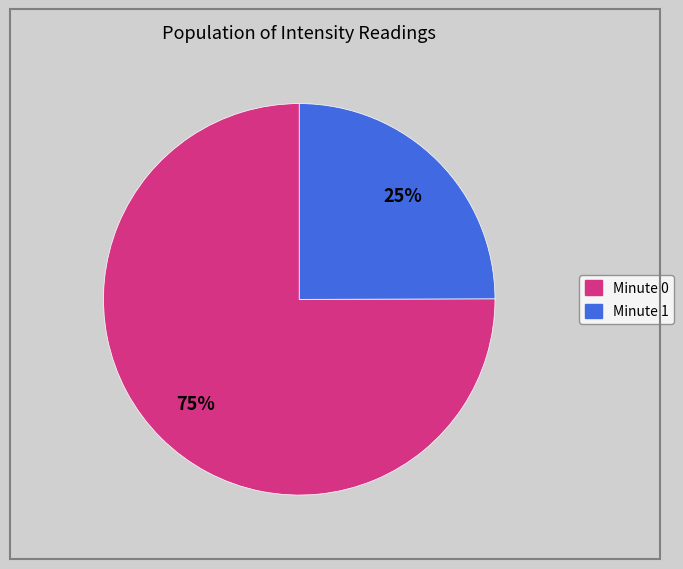

Which category accounts for the majority?

Minute 0